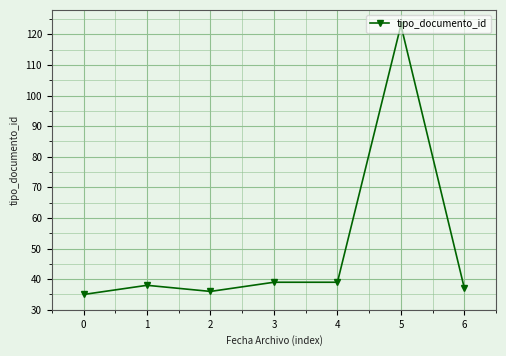

What is the value of the 2nd point from the left?

38